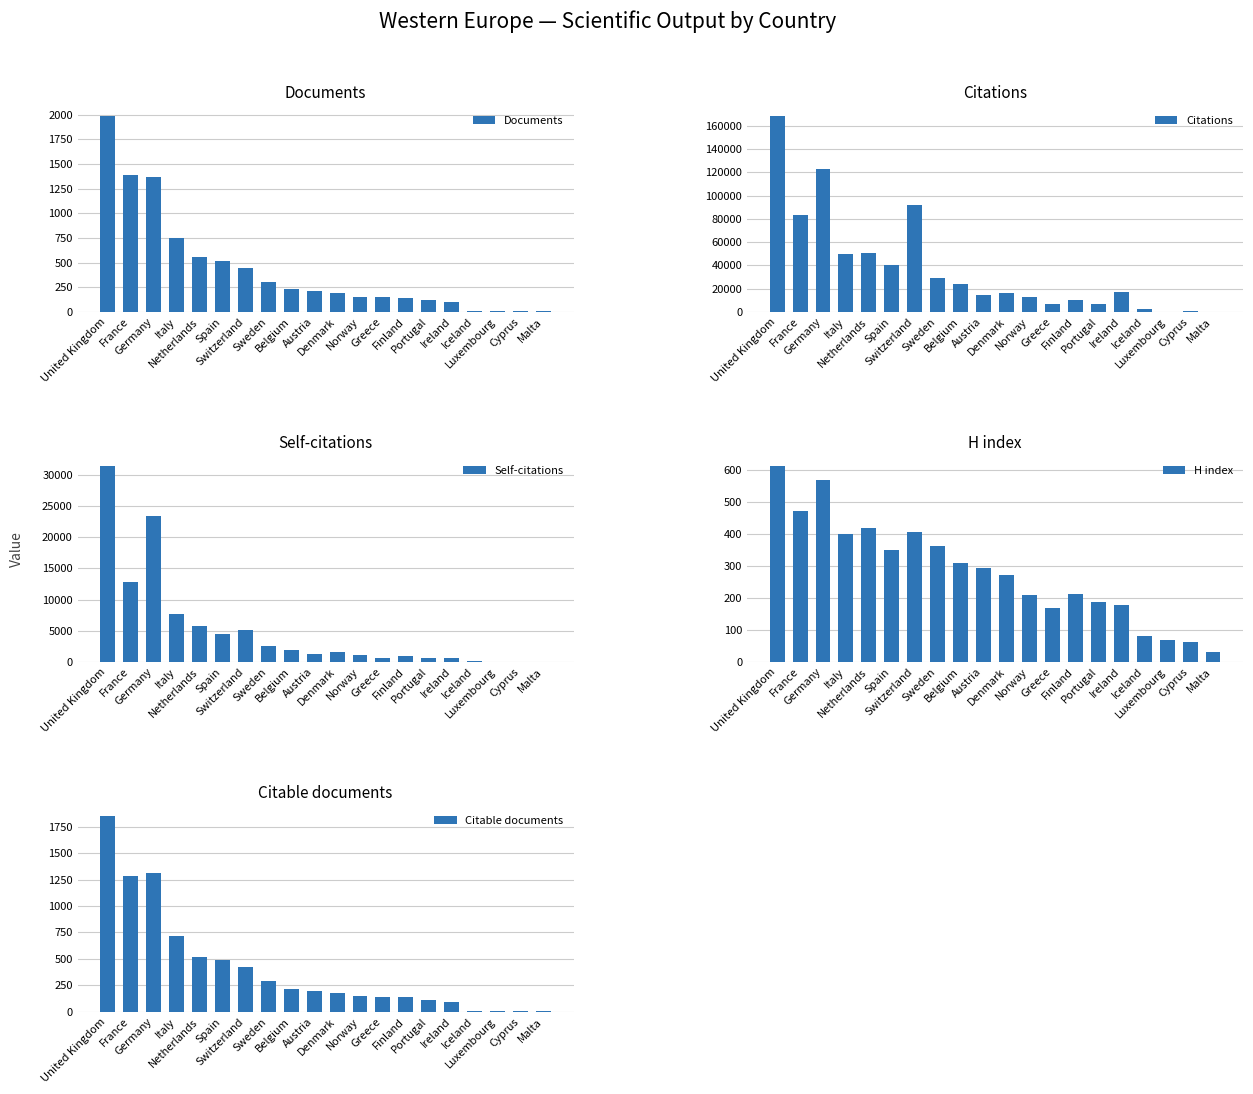

What is the difference between the maximum and minimum values in the Citable documents series?

1850